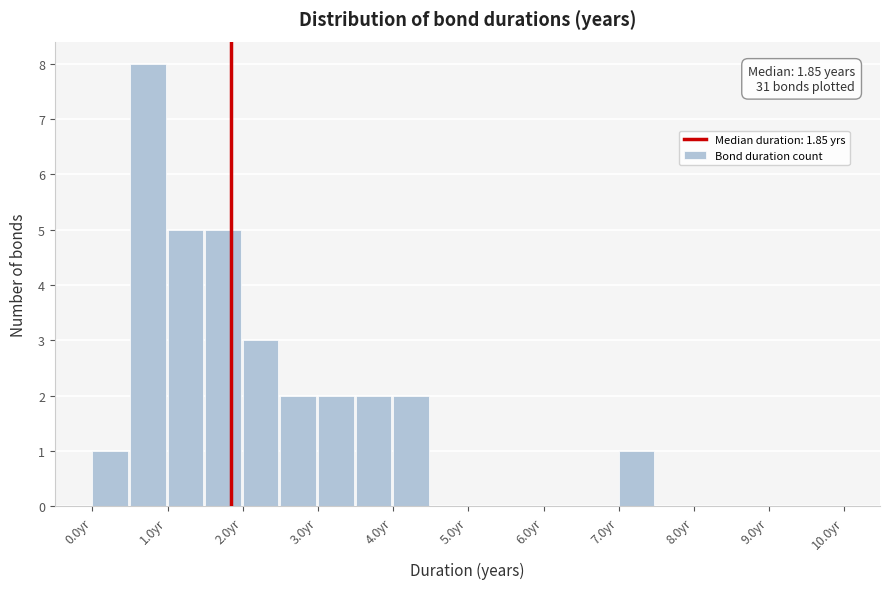

Over which range of the x-axis is the bar tallest?

0.5 to 1.0